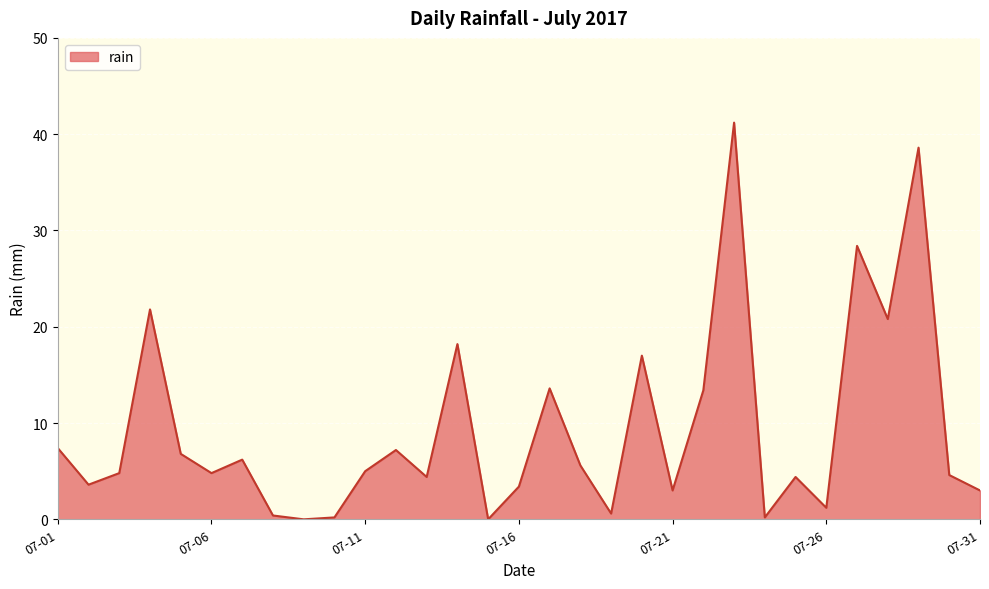

What is the difference between the maximum and minimum values?

41.2